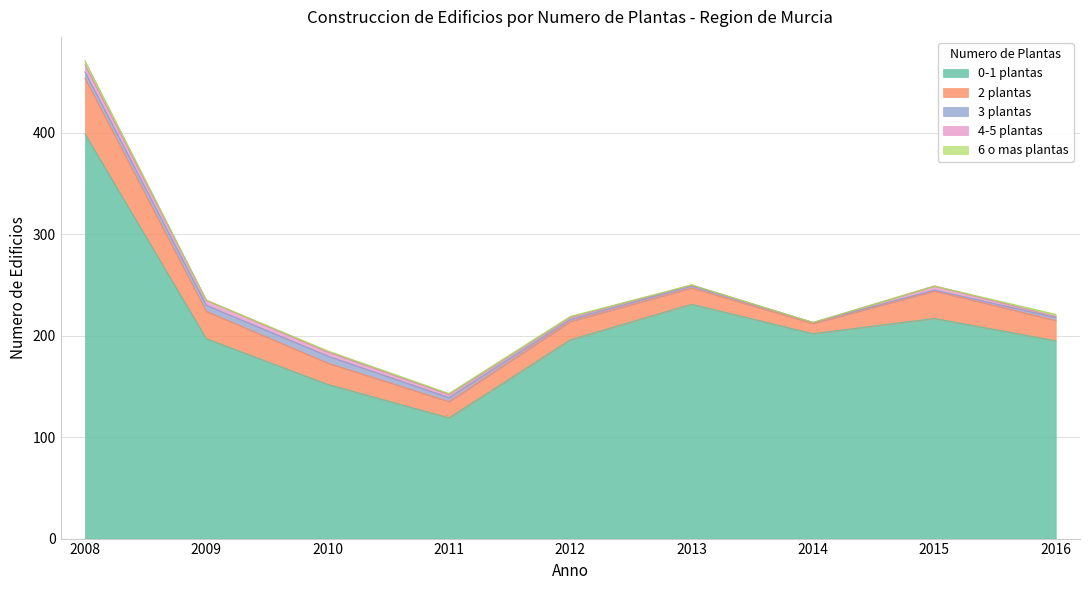

Reading right to left, what are all the values shown in this chart?

0-1 plantas: 2016=195	2015=217	2014=202	2013=231	2012=196	2011=119	2010=152	2009=197	2008=399
2 plantas: 2016=20	2015=27	2014=10	2013=16	2012=18	2011=16	2010=21	2009=27	2008=55
3 plantas: 2016=3	2015=1	2014=1	2013=2	2012=2	2011=4	2010=7	2009=6	2008=6
4-5 plantas: 2016=1	2015=4	2014=0	2013=1	2012=2	2011=3	2010=4	2009=5	2008=7
6 o mas plantas: 2016=2	2015=0	2014=0	2013=0	2012=1	2011=1	2010=1	2009=0	2008=4